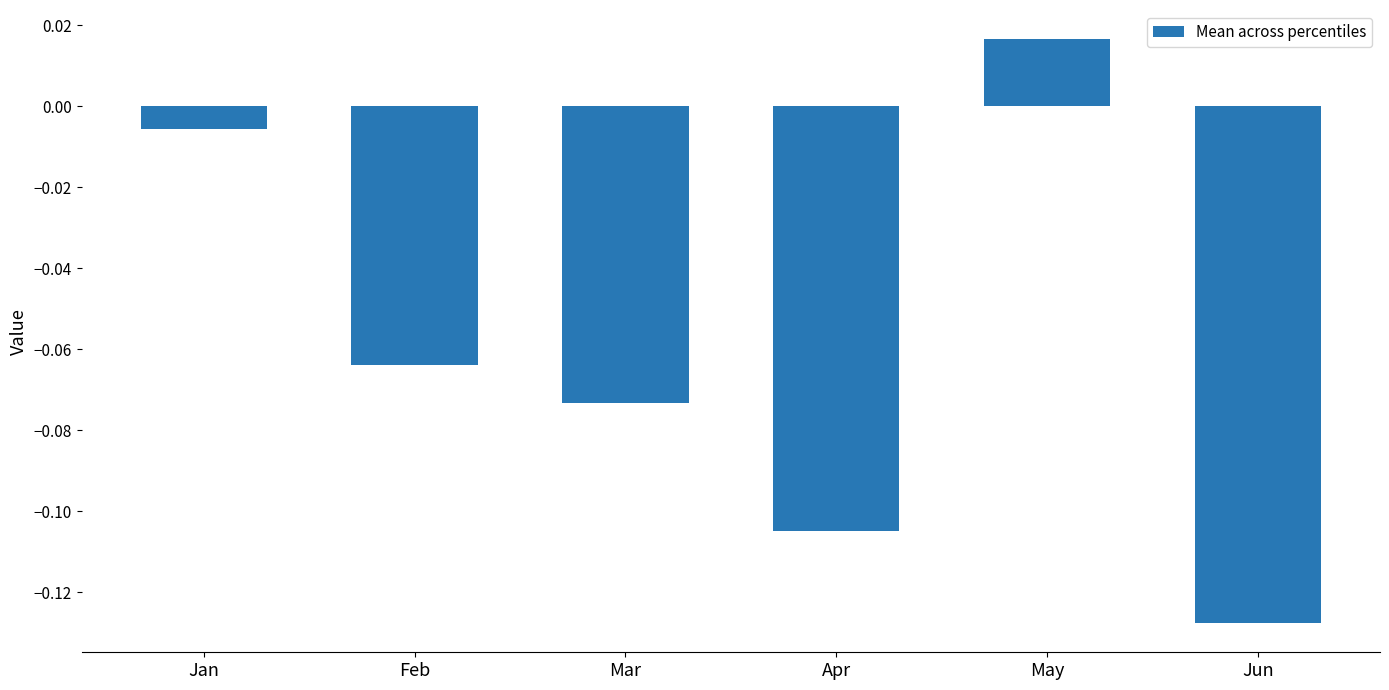

How many values are above zero?

1